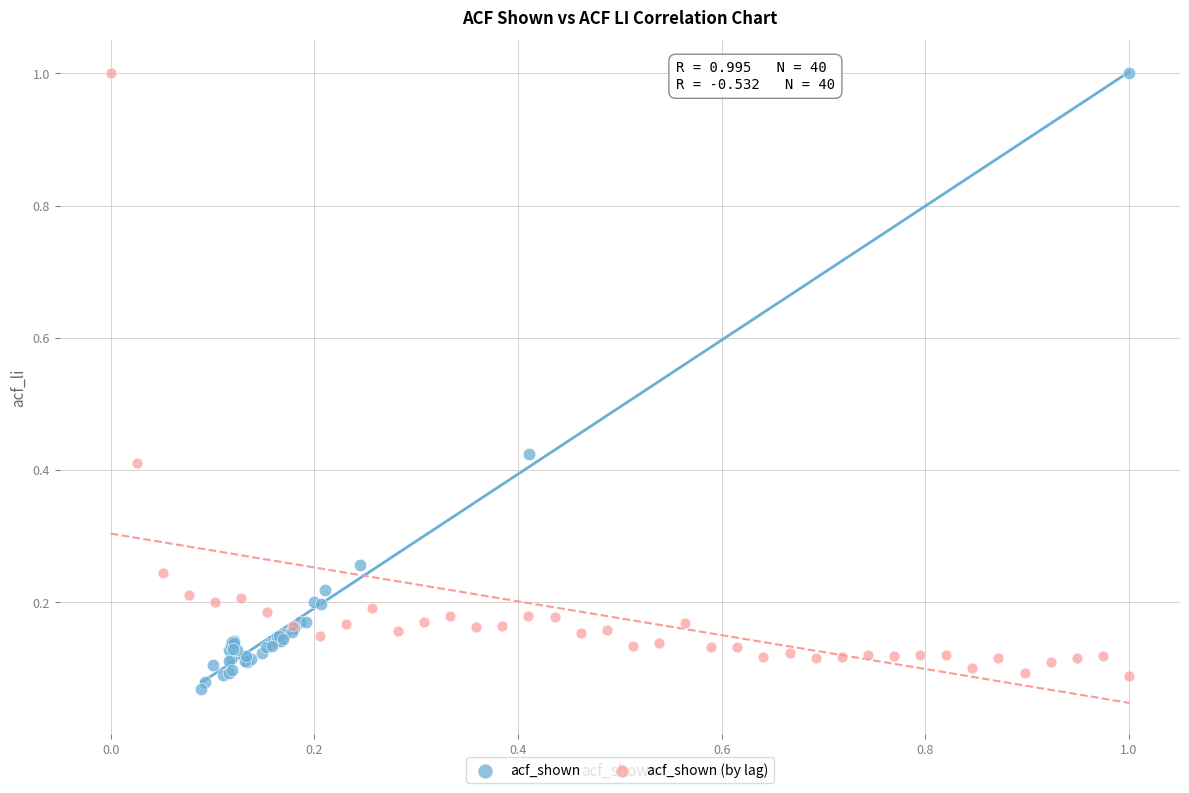

What are all the series names shown in the legend?

acf_shown, acf_shown (by lag)